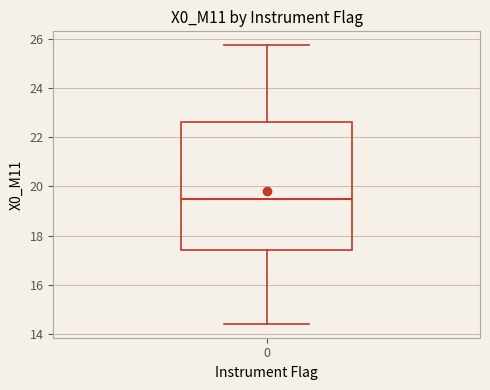

Transcribe this box plot: give where the median line is, the range the box spans, and where the two whiskers end, as read against the y-axis. The values are not printed on the chart, so give them approximately, as read against the axis.

median 19.4, box 17.4 to 22.6, whiskers 14.4 to 25.8